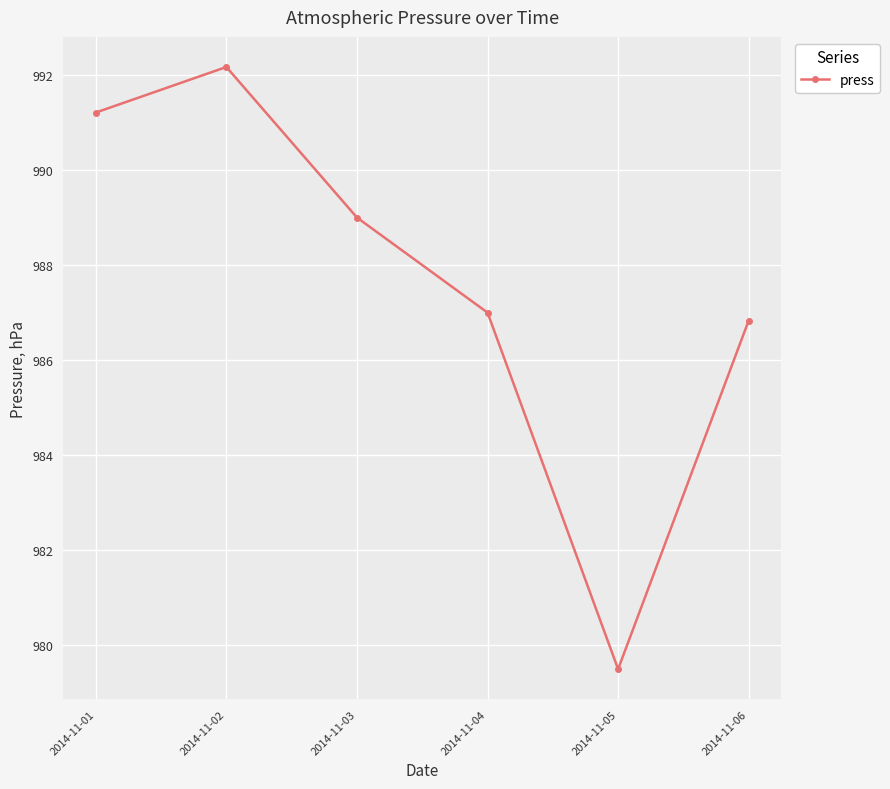

At which category does the data reach its first local peak?

2014-11-02